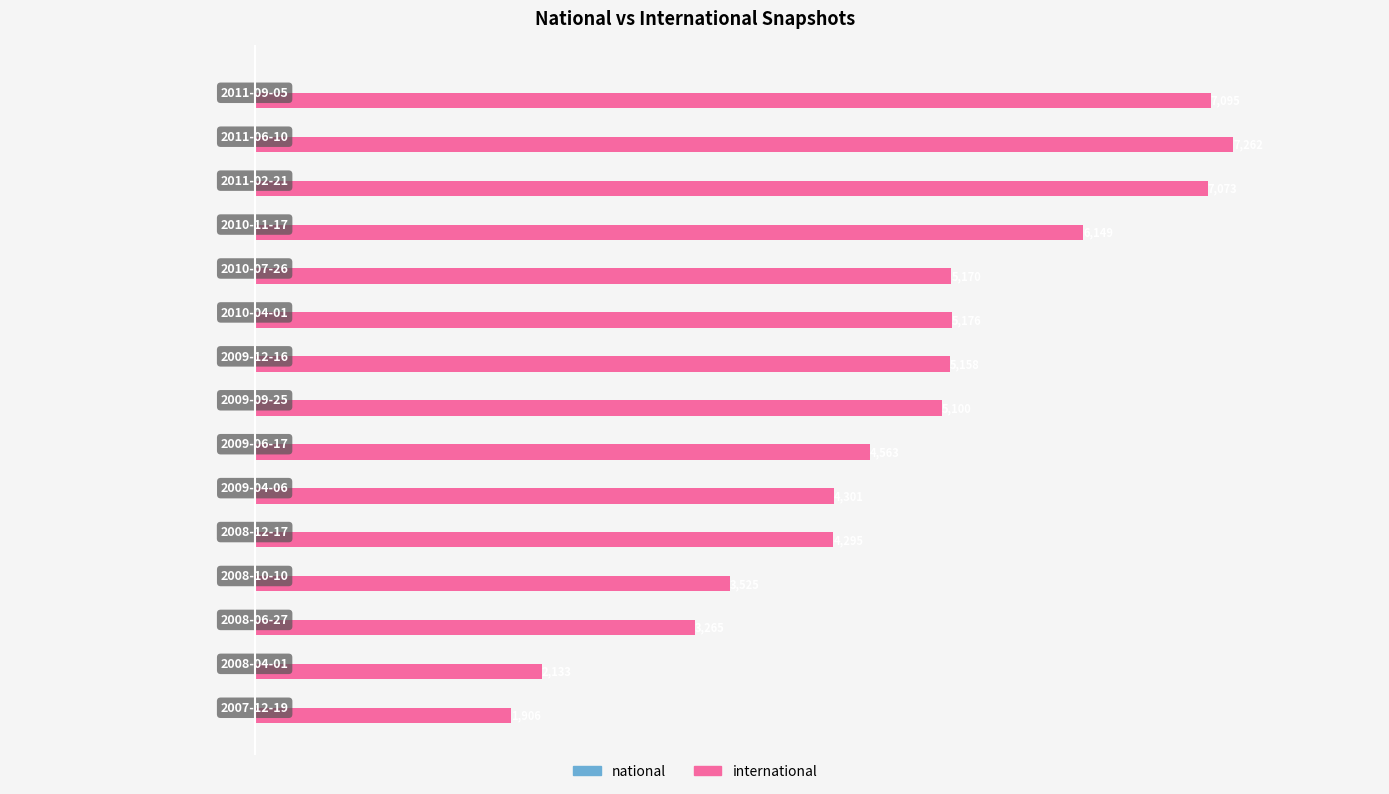

What is the difference between the maximum and minimum values?

5356